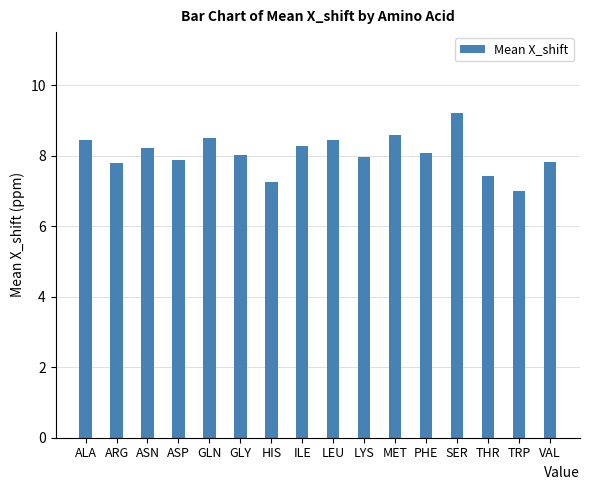

What is the value of the 1st bar from the left?

8.5